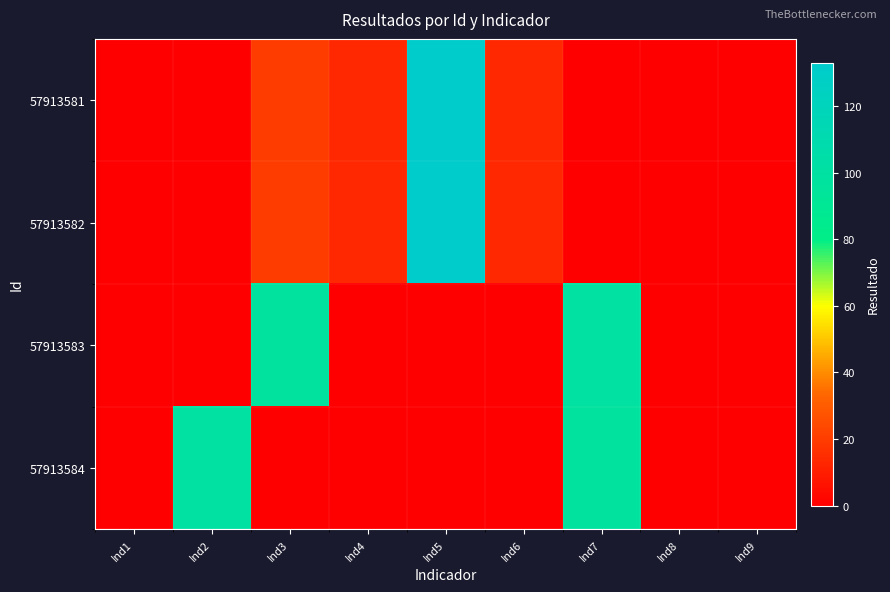

Between Ind1 and Ind6, which series saw the biggest shift?

57913581